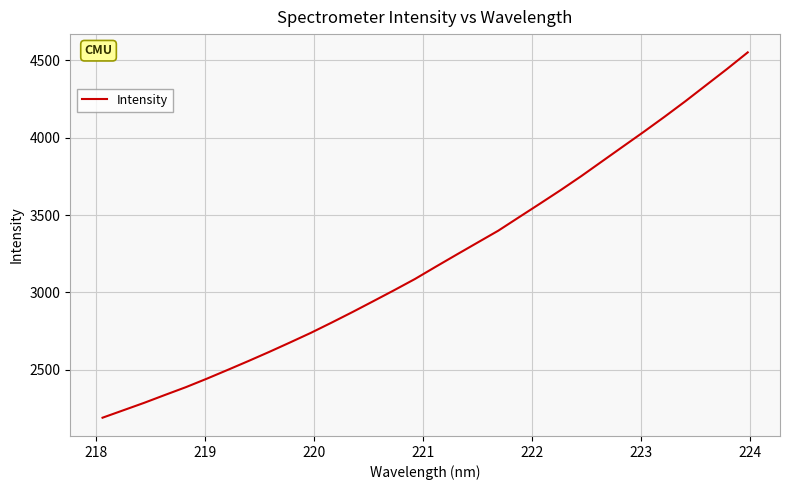

What is the greatest value displayed?

4552.3